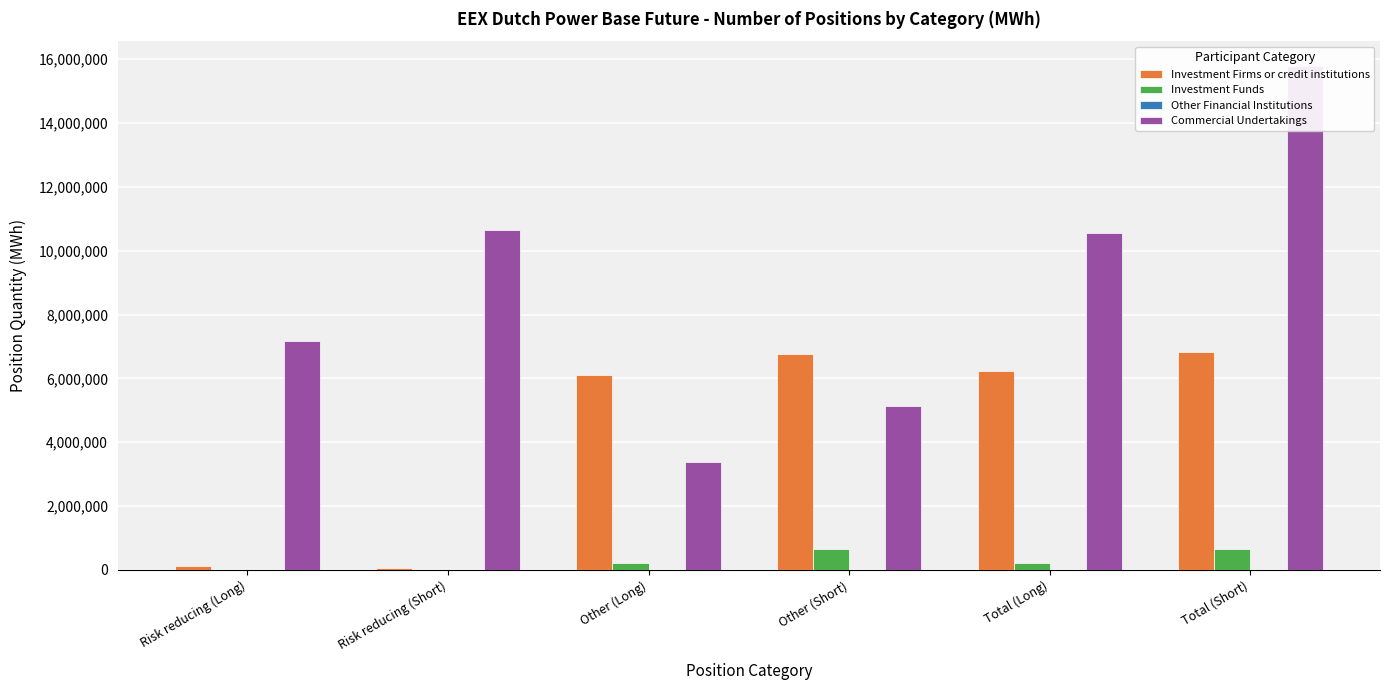

What are all the series names shown in the legend?

Investment Firms or credit institutions, Investment Funds, Other Financial Institutions, Commercial Undertakings